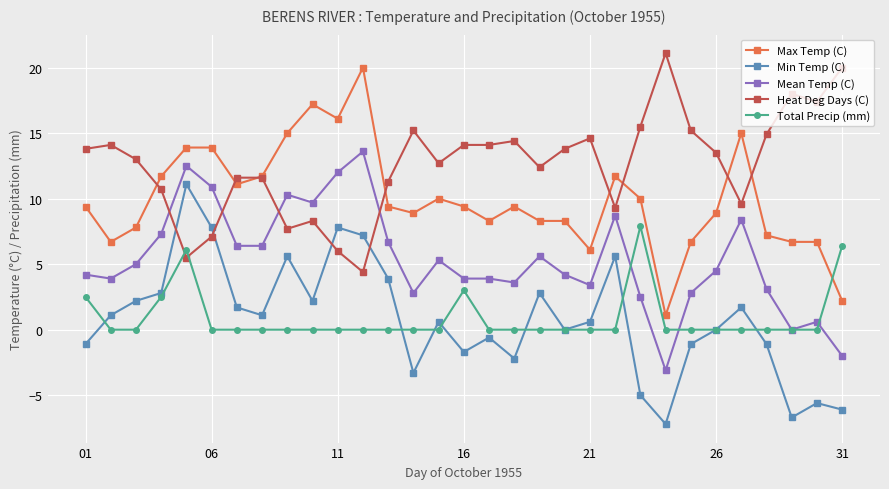

What is the minimum value shown in the chart?

-7.2